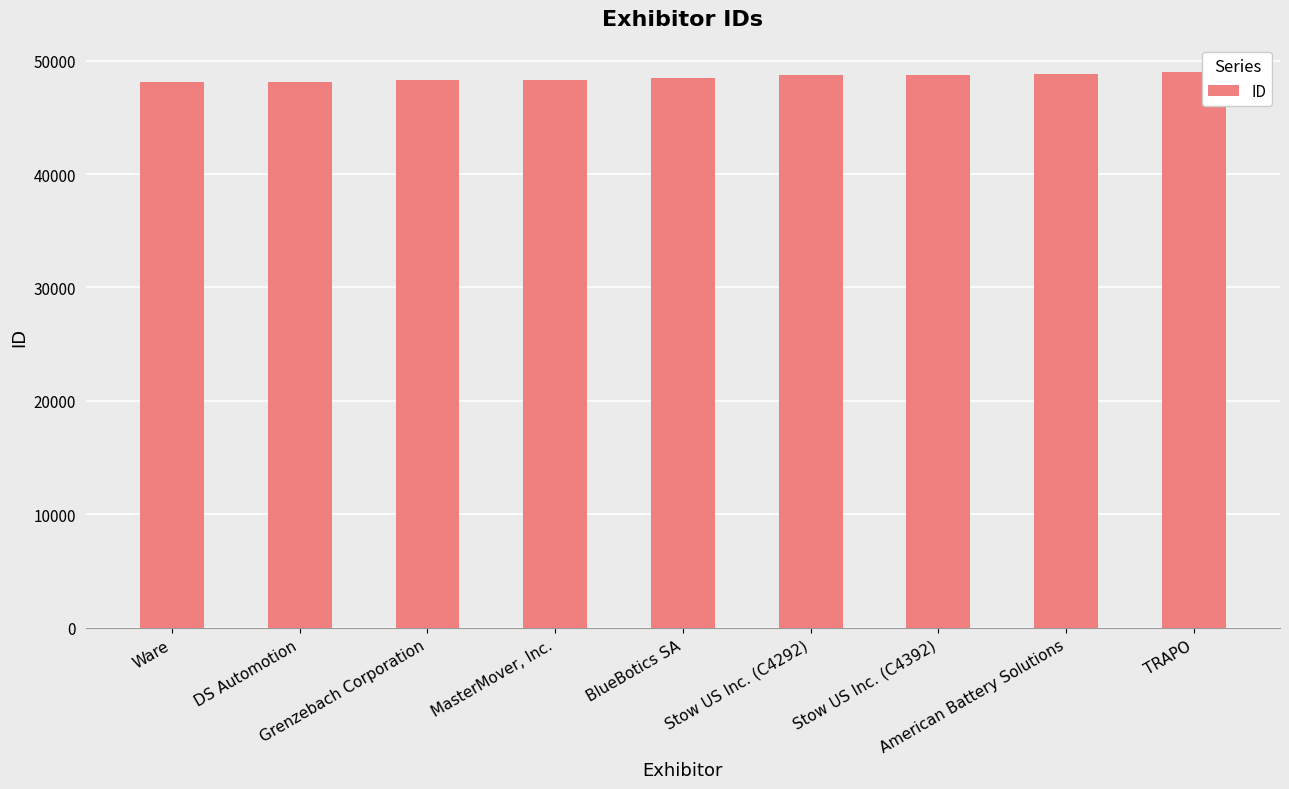

What is the value of the 3rd bar from the left?

48244